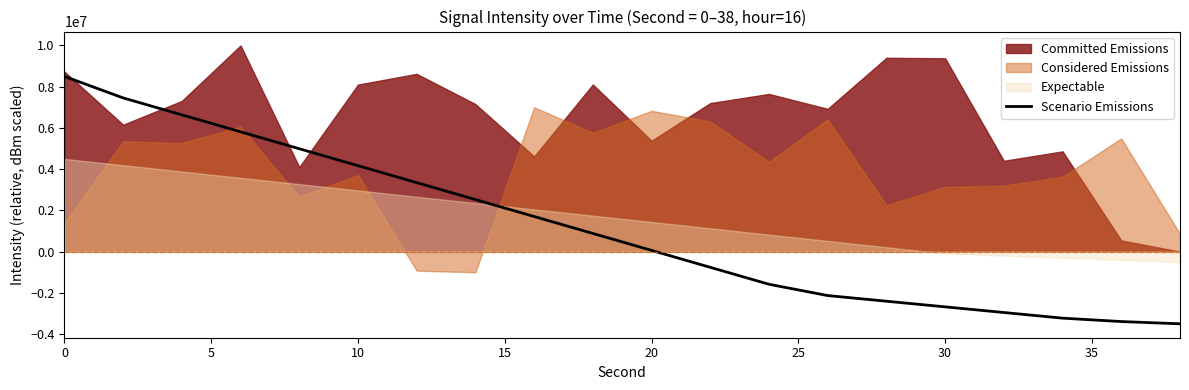

What is the highest value of the Scenario Emissions series?

8500000.0